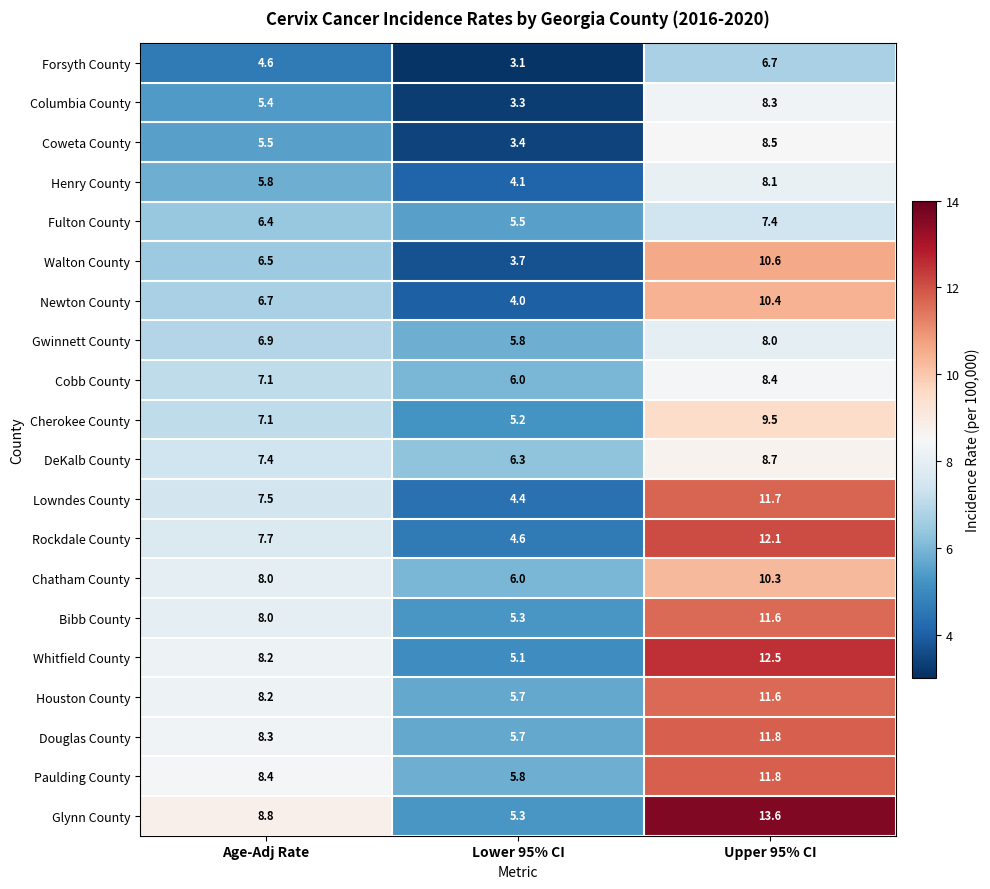

What is the difference between the highest and lowest values at Lower 95% CI?

3.2